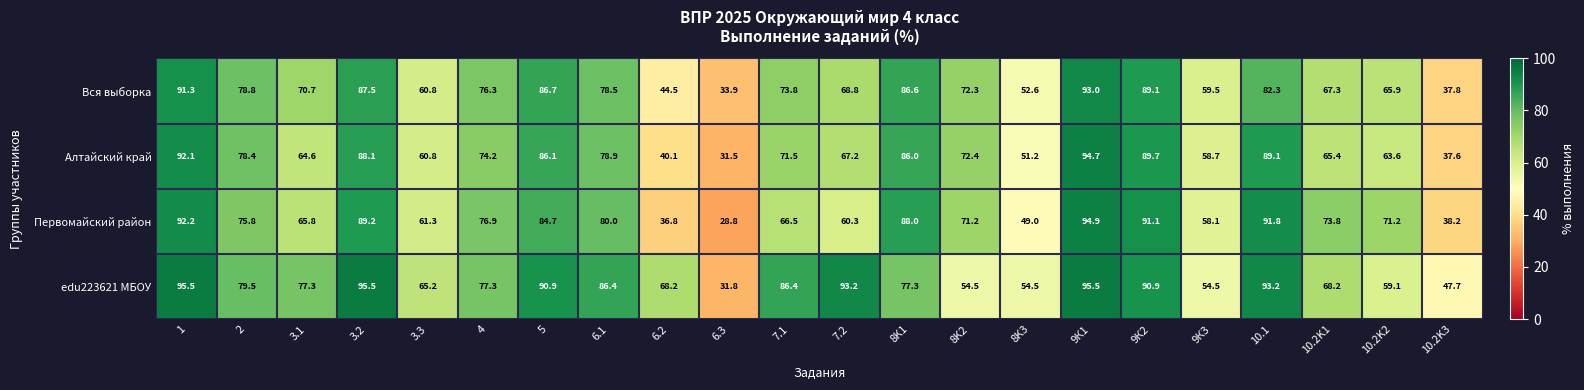

How many categories are shown in the chart?

22